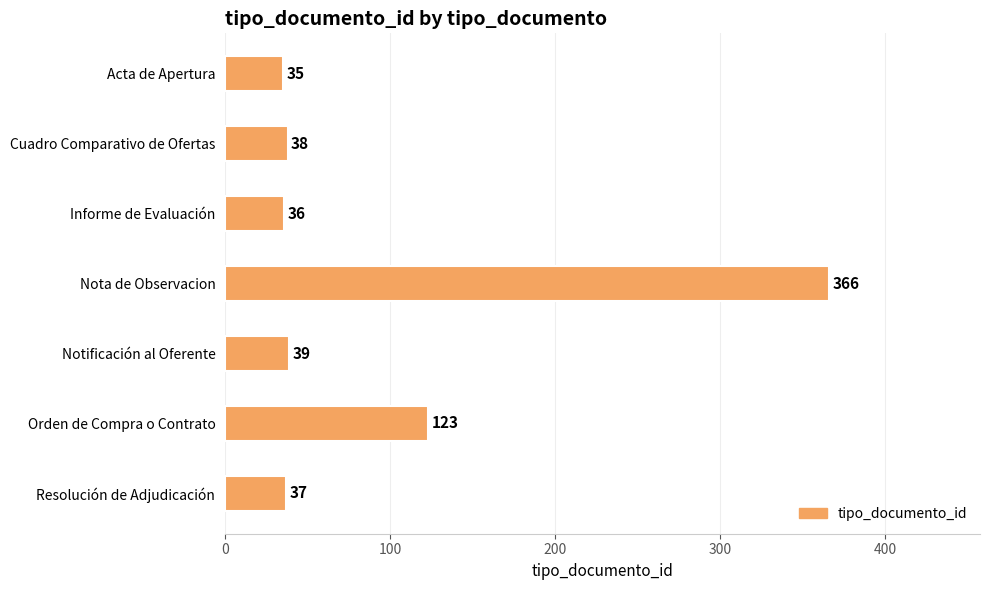

List the labels in order of value, smallest first.

Acta de Apertura, Informe de Evaluación, Resolución de Adjudicación, Cuadro Comparativo de Ofertas, Notificación al Oferente, Orden de Compra o Contrato, Nota de Observacion